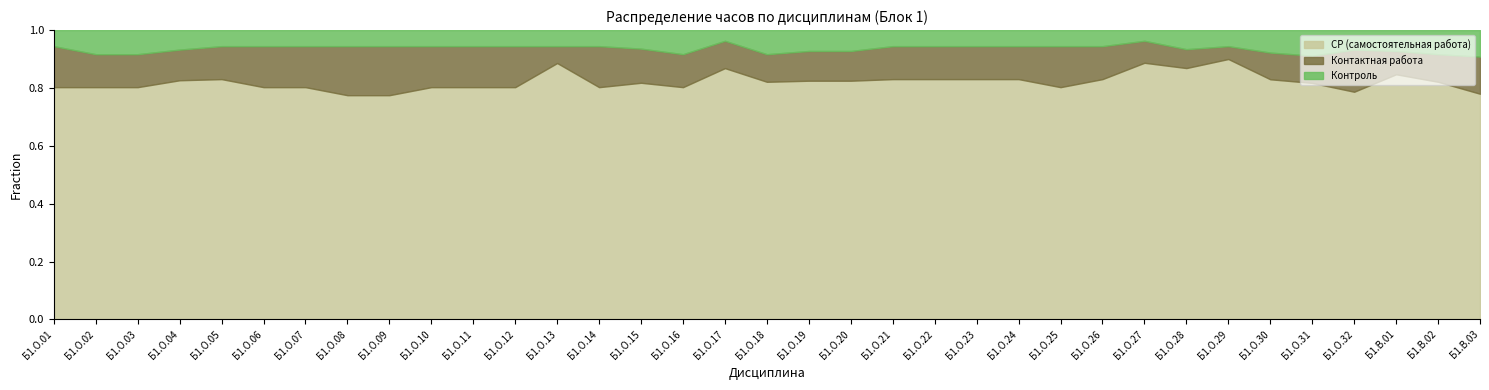

The value of СР (самостоятельная работа) at Б1.О.02 is 0.3. True or false?

False